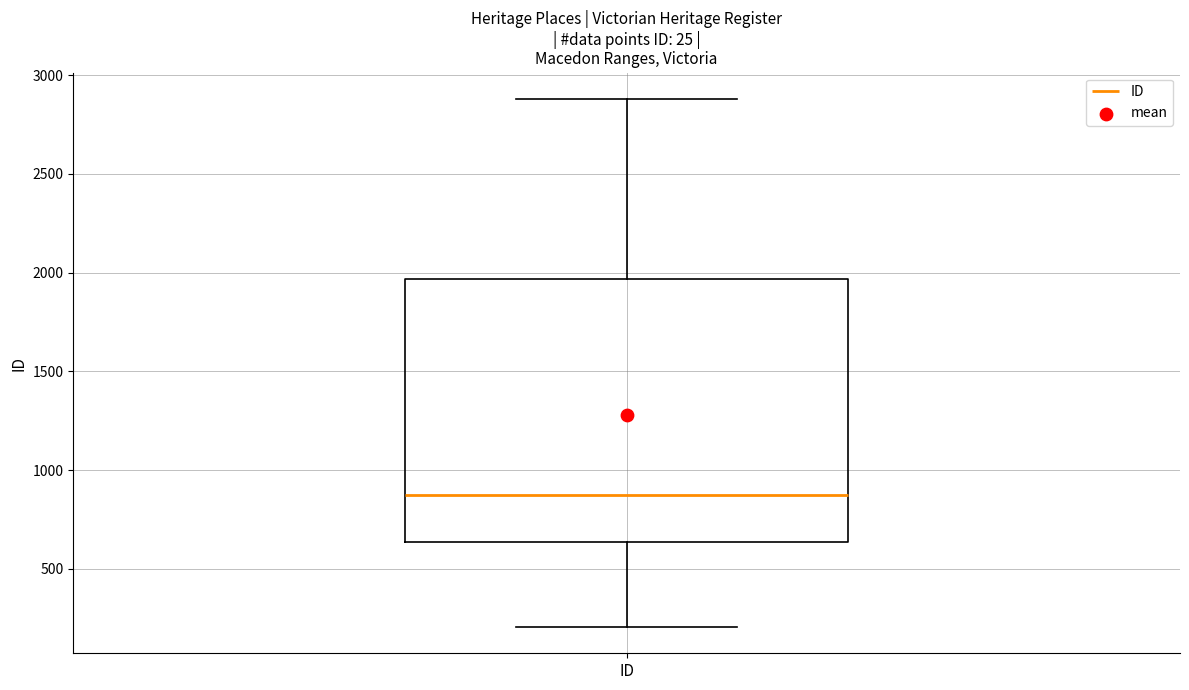

Read this box plot against the y-axis: the position of the median line, the range covered by the box, and the ends of both whiskers. The values are not printed on the chart, so give them approximately, as read against the axis.

median 850, box 650 to 1950, whiskers 200 to 2900